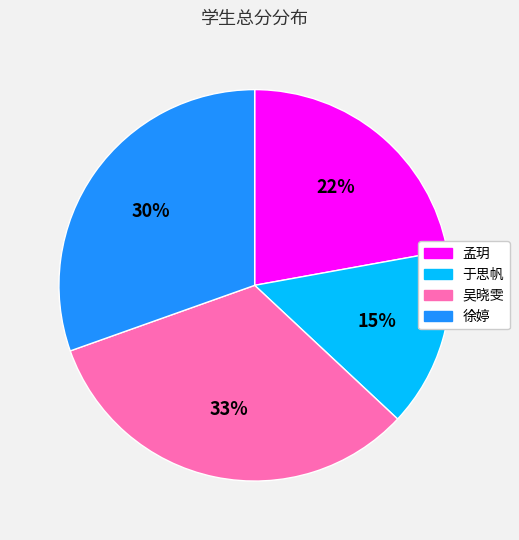

To the nearest percent, what percentage of the pie is 孟玥?

22%